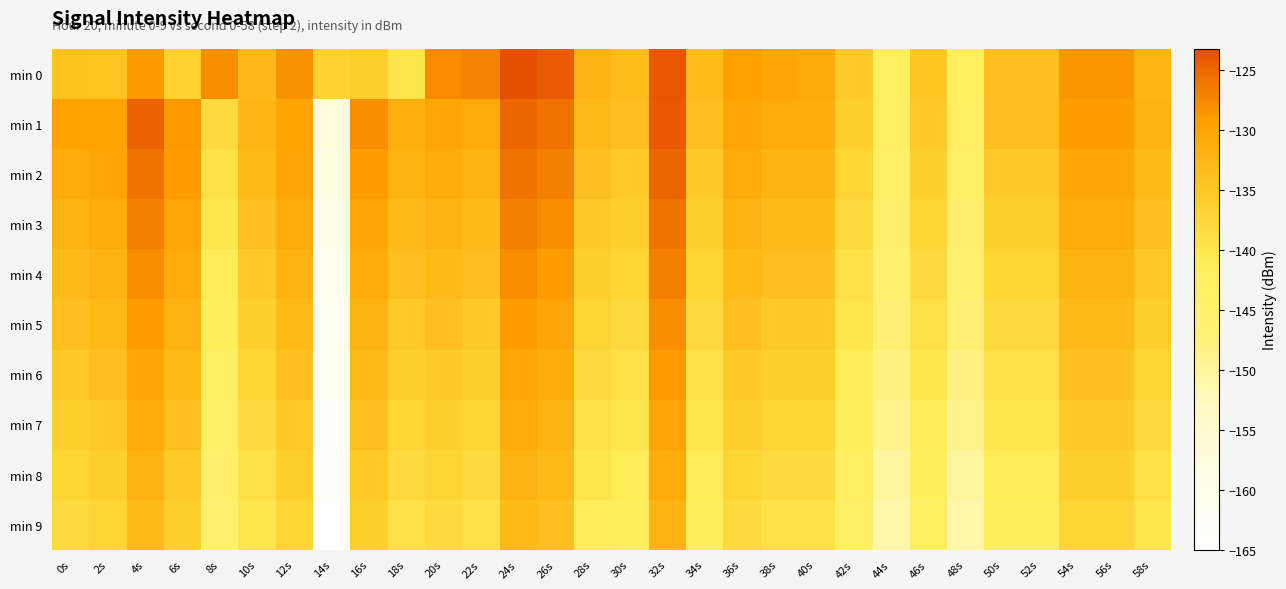

Reading right to left, list all the values displayed in this chart.

min 0: 58s=-132.2	56s=-128.6	54s=-128.5	52s=-134.0	50s=-134.0	48s=-142.8	46s=-134.8	44s=-142.8	42s=-135.2	40s=-130.6	38s=-130.2	36s=-129.3	34s=-133.3	32s=-123.7	30s=-133.5	28s=-132.1	26s=-124.2	24s=-123.3	22s=-127.1	20s=-127.7	18s=-139.7	16s=-135.8	14s=-136.6	12s=-128.2	10s=-132.8	8s=-127.9	6s=-136.2	4s=-128.9	2s=-134.3	0s=-134.3
min 1: 58s=-132.0	56s=-129.0	54s=-129.0	52s=-134.0	50s=-134.0	48s=-143.0	46s=-135.0	44s=-143.0	42s=-136.0	40s=-131.0	38s=-131.0	36s=-130.0	34s=-134.0	32s=-124.0	30s=-134.0	28s=-133.0	26s=-126.0	24s=-125.0	22s=-131.0	20s=-130.0	18s=-131.6	16s=-128.1	14s=-157.1	12s=-129.9	10s=-132.4	8s=-138.0	6s=-128.7	4s=-124.7	2s=-129.8	0s=-129.6
min 2: 58s=-133.0	56s=-130.0	54s=-130.0	52s=-135.0	50s=-135.0	48s=-144.0	46s=-136.0	44s=-144.0	42s=-137.0	40s=-132.0	38s=-132.0	36s=-131.0	34s=-135.0	32s=-125.0	30s=-135.0	28s=-134.0	26s=-127.0	24s=-126.0	22s=-132.0	20s=-131.0	18s=-132.0	16s=-129.0	14s=-158.0	12s=-130.0	10s=-133.0	8s=-139.0	6s=-129.0	4s=-126.0	2s=-130.0	0s=-131.0
min 3: 58s=-134.0	56s=-131.0	54s=-131.0	52s=-136.0	50s=-136.0	48s=-145.0	46s=-137.0	44s=-145.0	42s=-138.0	40s=-133.0	38s=-133.0	36s=-132.0	34s=-136.0	32s=-126.0	30s=-136.0	28s=-135.0	26s=-128.0	24s=-127.0	22s=-133.0	20s=-132.0	18s=-133.0	16s=-130.0	14s=-159.0	12s=-131.0	10s=-134.0	8s=-140.0	6s=-130.0	4s=-127.0	2s=-131.0	0s=-132.0
min 4: 58s=-135.0	56s=-132.0	54s=-132.0	52s=-137.0	50s=-137.0	48s=-146.0	46s=-138.0	44s=-146.0	42s=-139.0	40s=-134.0	38s=-134.0	36s=-133.0	34s=-137.0	32s=-127.0	30s=-137.0	28s=-136.0	26s=-129.0	24s=-128.0	22s=-134.0	20s=-133.0	18s=-134.0	16s=-131.0	14s=-160.0	12s=-132.0	10s=-135.0	8s=-141.0	6s=-131.0	4s=-128.0	2s=-132.0	0s=-133.0
min 5: 58s=-136.0	56s=-133.0	54s=-133.0	52s=-138.0	50s=-138.0	48s=-147.0	46s=-139.0	44s=-147.0	42s=-140.0	40s=-135.0	38s=-135.0	36s=-134.0	34s=-138.0	32s=-128.0	30s=-138.0	28s=-137.0	26s=-130.0	24s=-129.0	22s=-135.0	20s=-134.0	18s=-135.0	16s=-132.0	14s=-161.0	12s=-133.0	10s=-136.0	8s=-142.0	6s=-132.0	4s=-129.0	2s=-133.0	0s=-134.0
min 6: 58s=-137.0	56s=-134.0	54s=-134.0	52s=-139.0	50s=-139.0	48s=-148.0	46s=-140.0	44s=-148.0	42s=-141.0	40s=-136.0	38s=-136.0	36s=-135.0	34s=-139.0	32s=-129.0	30s=-139.0	28s=-138.0	26s=-131.0	24s=-130.0	22s=-136.0	20s=-135.0	18s=-136.0	16s=-133.0	14s=-162.0	12s=-134.0	10s=-137.0	8s=-143.0	6s=-133.0	4s=-130.0	2s=-134.0	0s=-135.0
min 7: 58s=-138.0	56s=-135.0	54s=-135.0	52s=-140.0	50s=-140.0	48s=-149.0	46s=-141.0	44s=-149.0	42s=-142.0	40s=-137.0	38s=-137.0	36s=-136.0	34s=-140.0	32s=-130.0	30s=-140.0	28s=-139.0	26s=-132.0	24s=-131.0	22s=-137.0	20s=-136.0	18s=-137.0	16s=-134.0	14s=-163.0	12s=-135.0	10s=-138.0	8s=-144.0	6s=-134.0	4s=-131.0	2s=-135.0	0s=-136.0
min 8: 58s=-139.0	56s=-136.0	54s=-136.0	52s=-141.0	50s=-141.0	48s=-150.0	46s=-142.0	44s=-150.0	42s=-143.0	40s=-138.0	38s=-138.0	36s=-137.0	34s=-141.0	32s=-131.0	30s=-141.0	28s=-140.0	26s=-133.0	24s=-132.0	22s=-138.0	20s=-137.0	18s=-138.0	16s=-135.0	14s=-164.0	12s=-136.0	10s=-139.0	8s=-145.0	6s=-135.0	4s=-132.0	2s=-136.0	0s=-137.0
min 9: 58s=-140.0	56s=-137.0	54s=-137.0	52s=-142.0	50s=-142.0	48s=-151.0	46s=-143.0	44s=-151.0	42s=-144.0	40s=-139.0	38s=-139.0	36s=-138.0	34s=-142.0	32s=-132.0	30s=-142.0	28s=-141.0	26s=-134.0	24s=-133.0	22s=-139.0	20s=-138.0	18s=-139.0	16s=-136.0	14s=-165.0	12s=-137.0	10s=-140.0	8s=-146.0	6s=-136.0	4s=-133.0	2s=-137.0	0s=-138.0